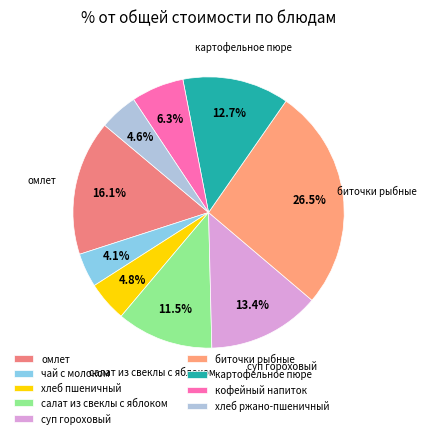

How many slices are in this pie chart?

9